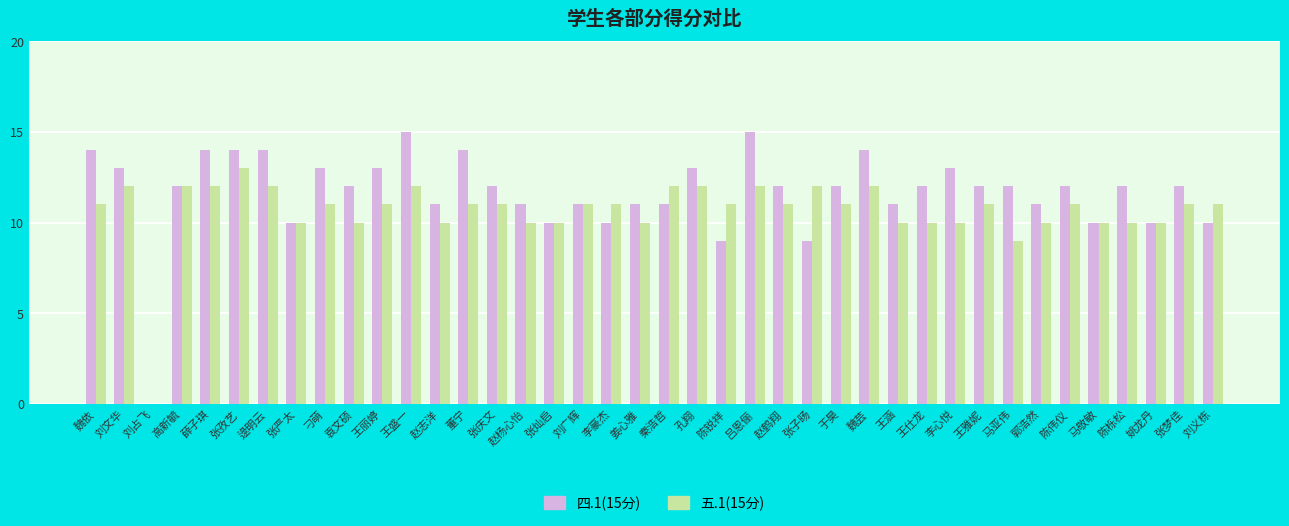

What is the greatest value displayed?

15